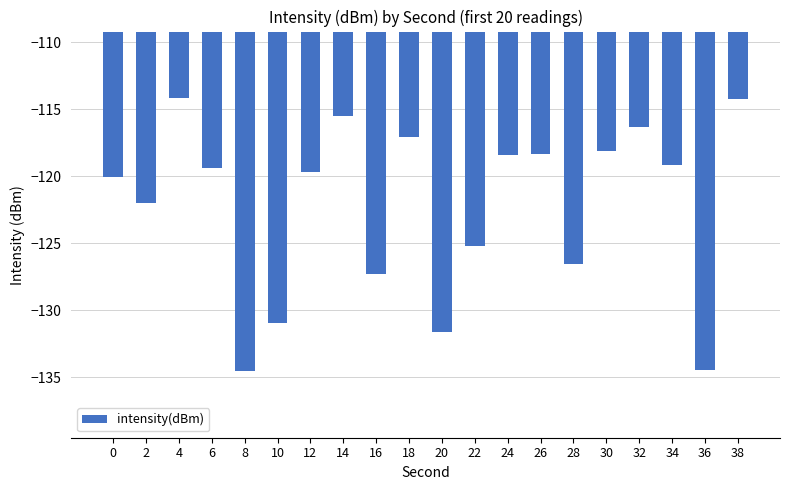

What is the difference between the maximum and minimum values?

20.3